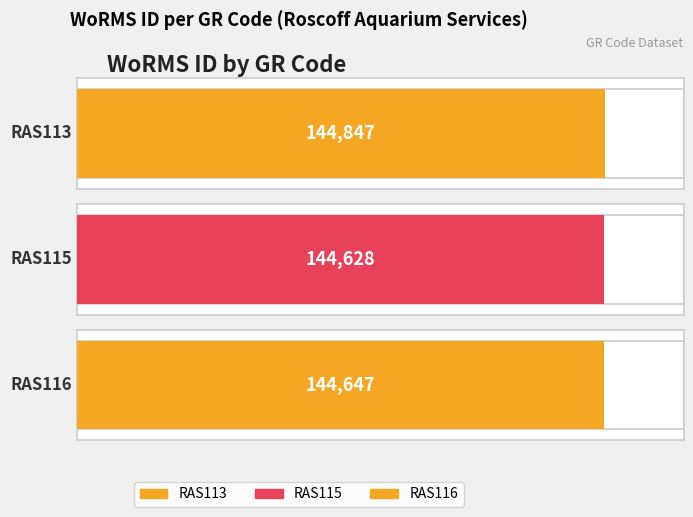

List the labels in order of value, largest first.

RAS113, RAS116, RAS115